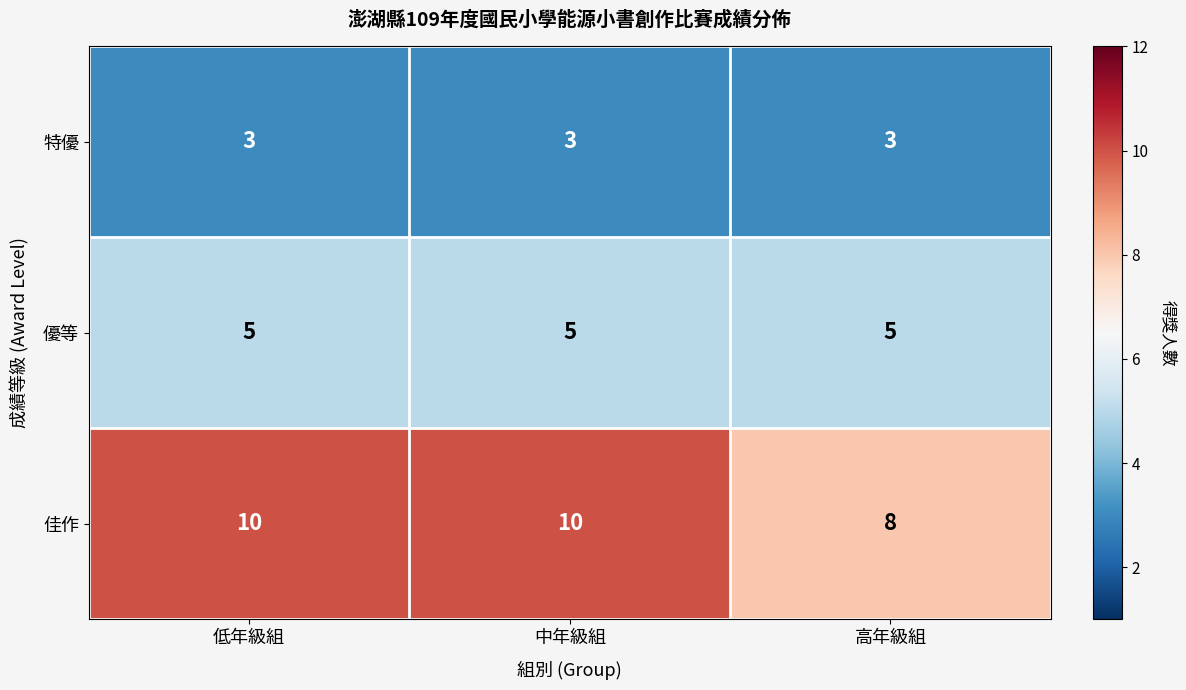

List the series in order of their peak value, lowest first.

特優, 優等, 佳作